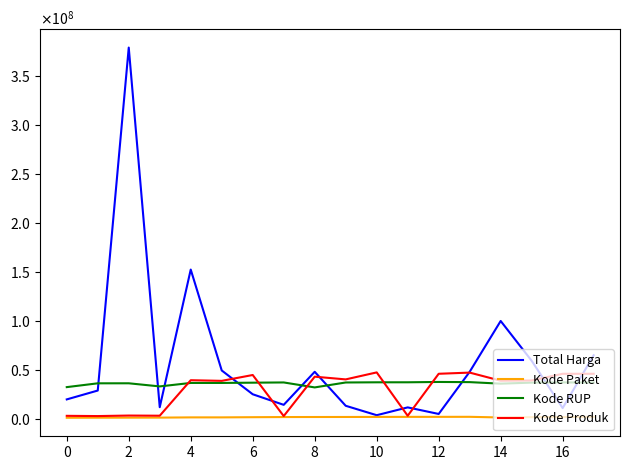

What are all the series names shown in the legend?

Total Harga, Kode Paket, Kode RUP, Kode Produk